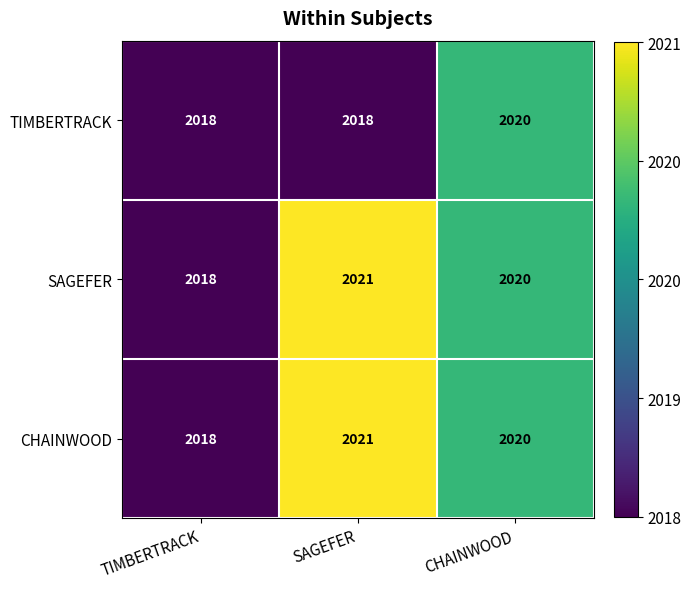

What is the lowest value of the TIMBERTRACK series?

2018